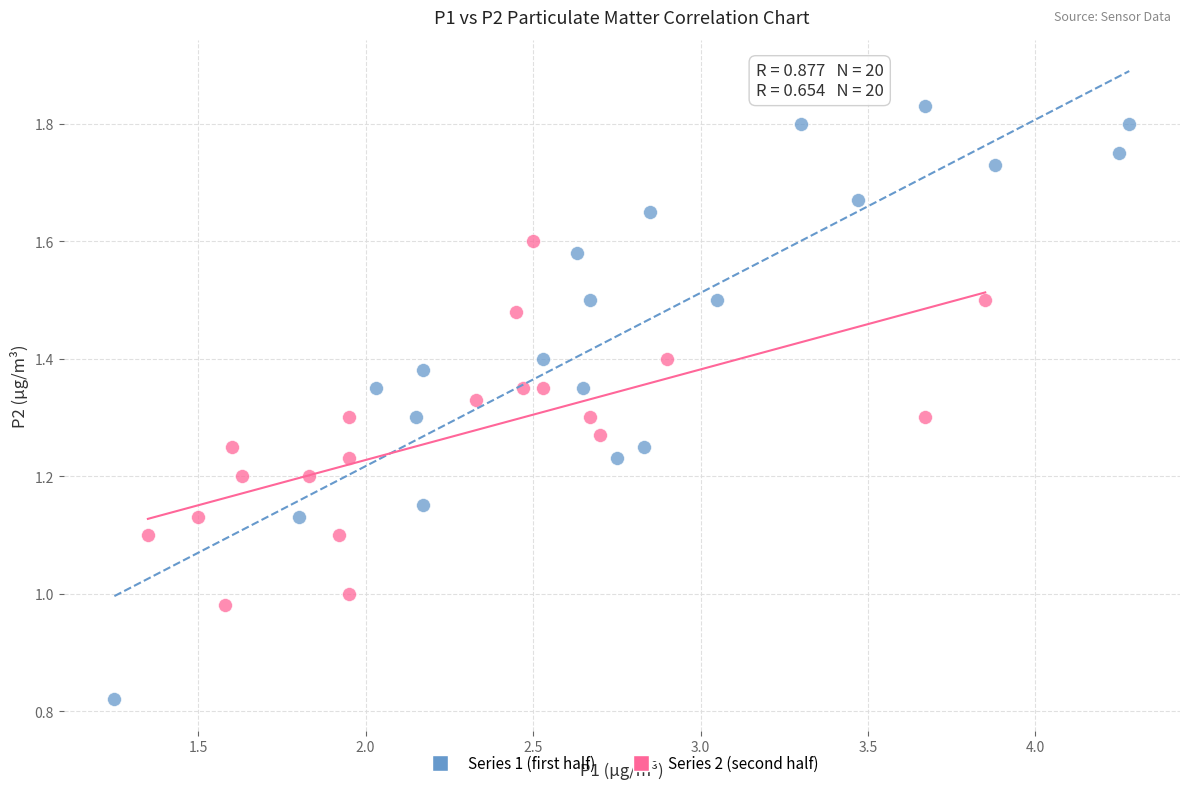

Which series reaches the maximum Y coordinate?

Series 1 (first half)